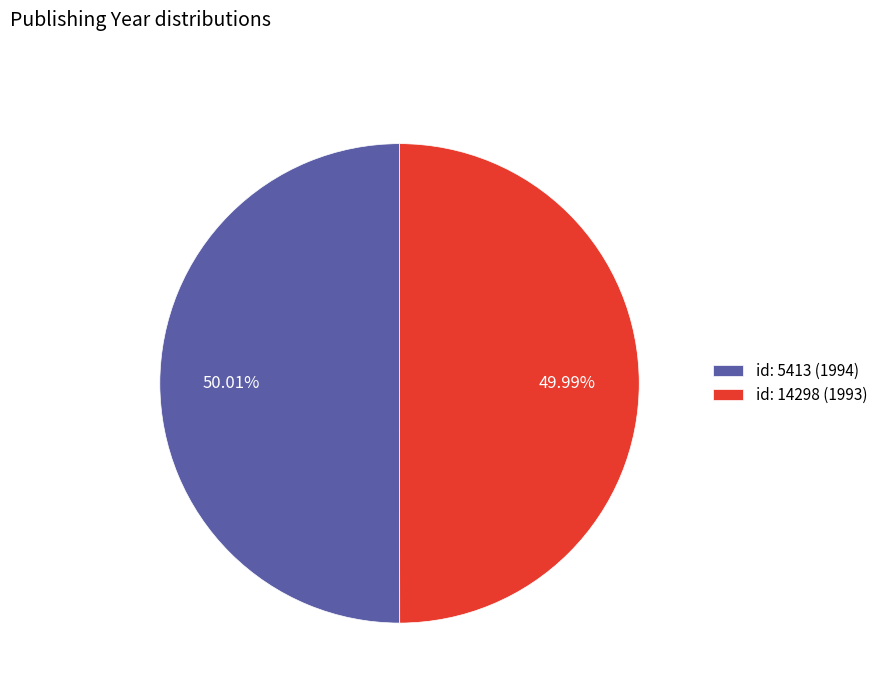

What is the ratio of the value at id: 5413 (1994) to the value at id: 14298 (1993)?

1.0